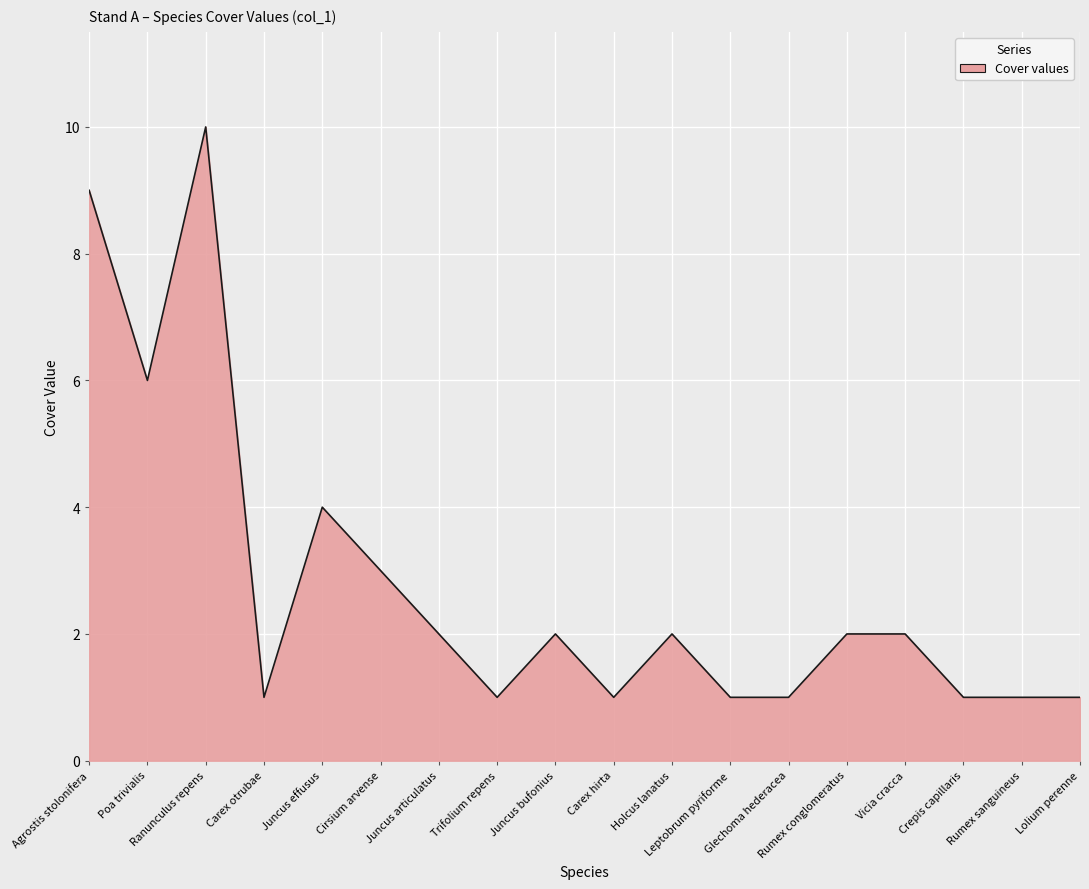

Is it true that the value at Juncus articulatus is 3?

False